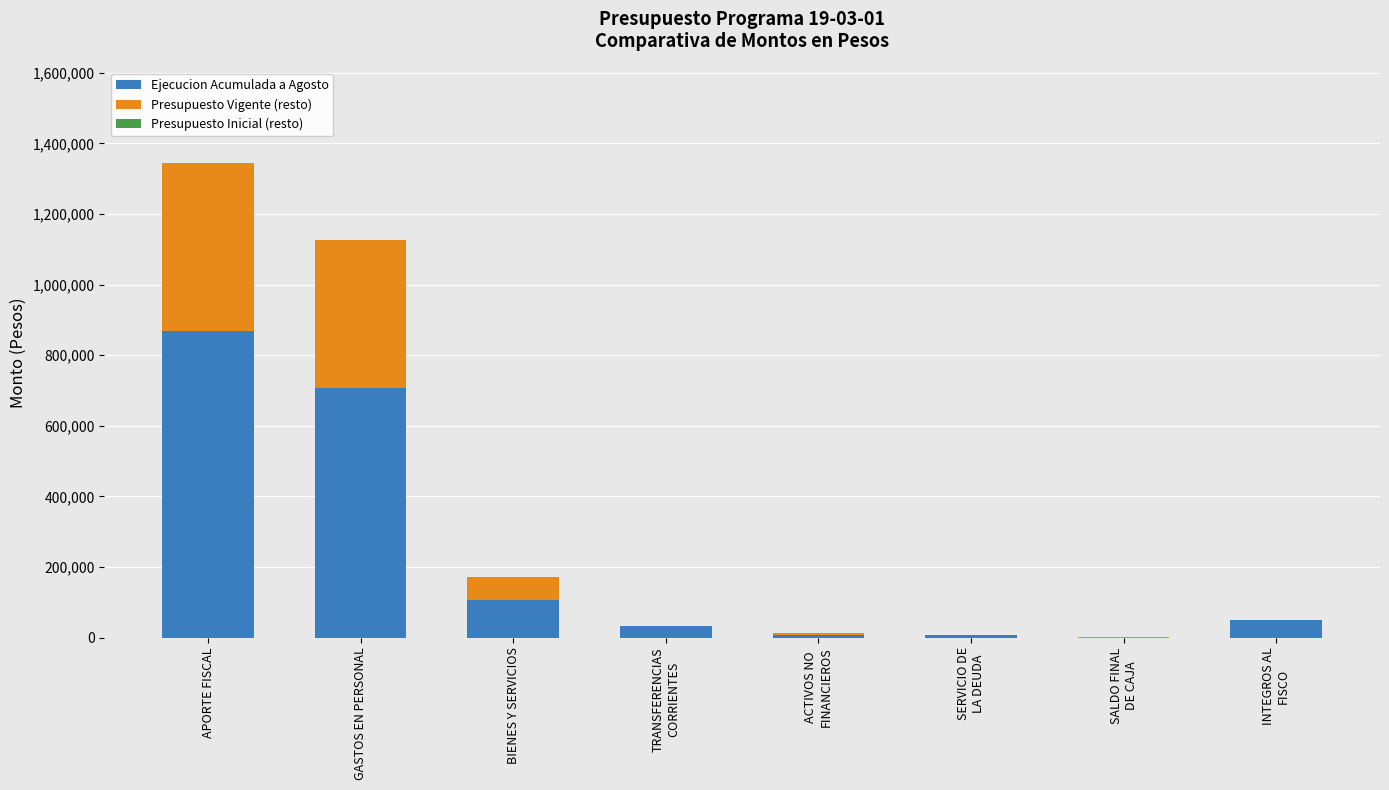

Does the chart contain stacked bars?

Yes